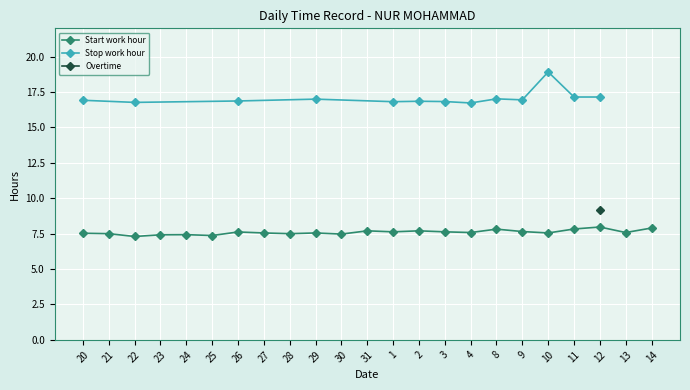

What is the maximum value for Start work hour?

8.0